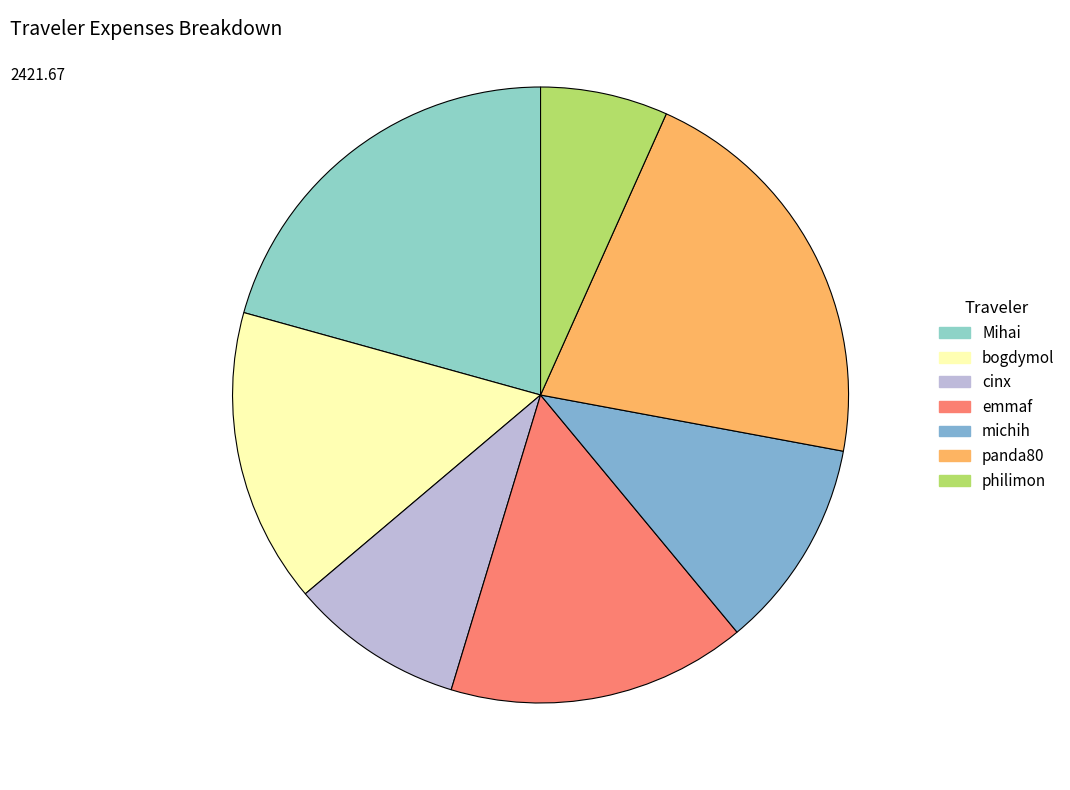

Count the number of slices in the pie.

7